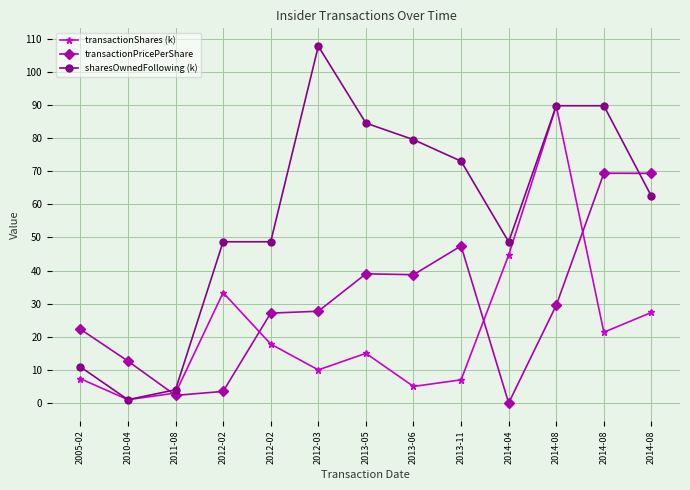

Does the chart display data point markers on the line(s)?

Yes